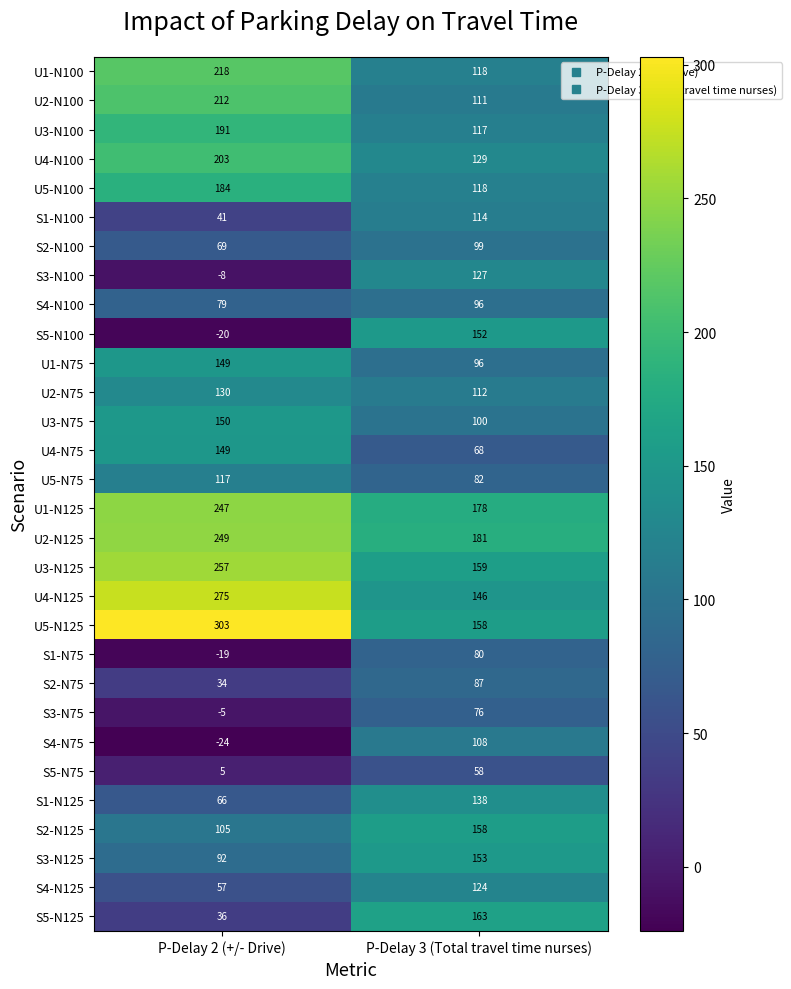

At which label does S4-N100 reach its peak?

P-Delay 3 (Total travel time nurses)